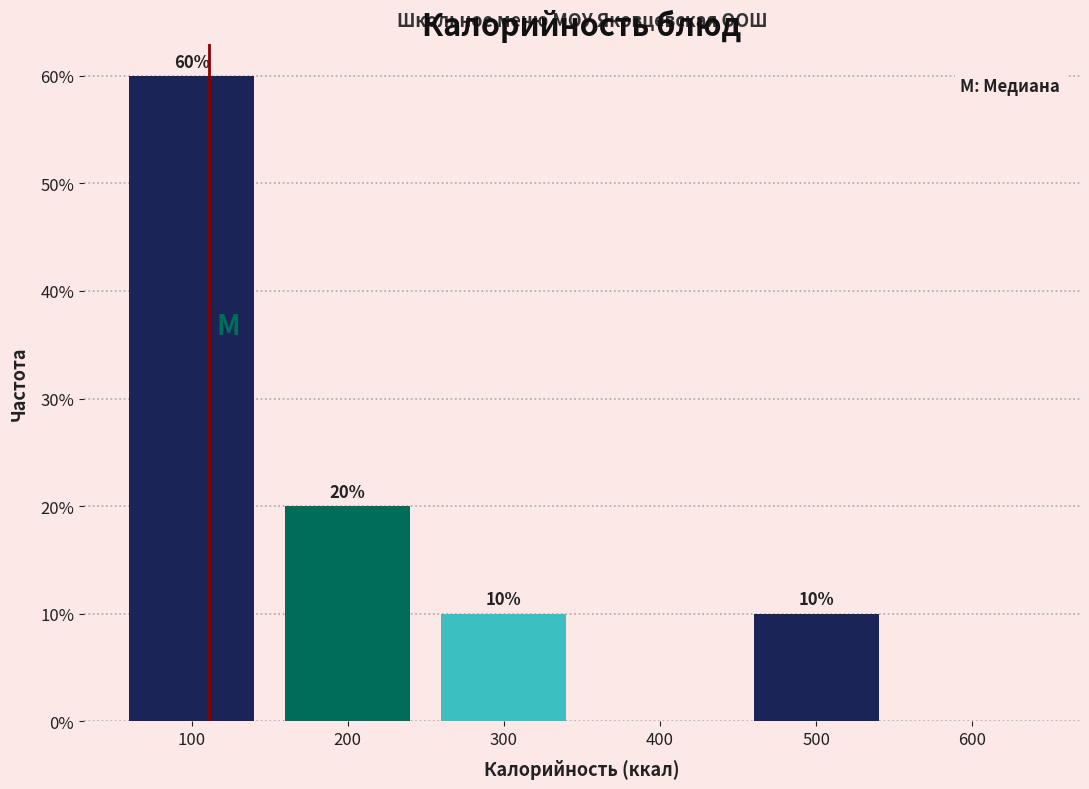

Which range on the x-axis has the tallest bar?

50 to 150